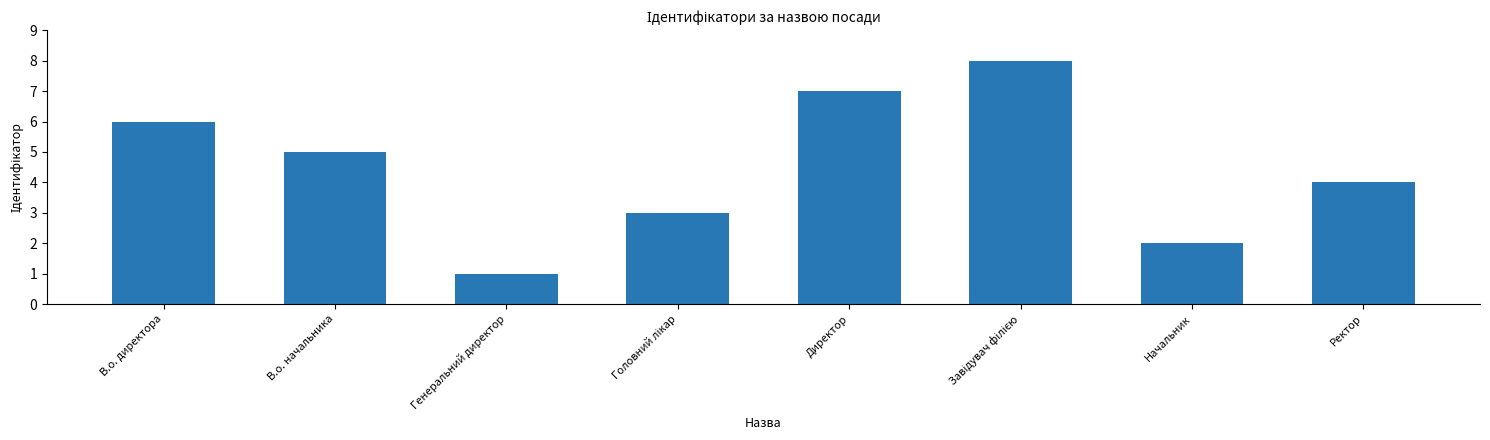

What is the value of the 2nd bar from the left?

5